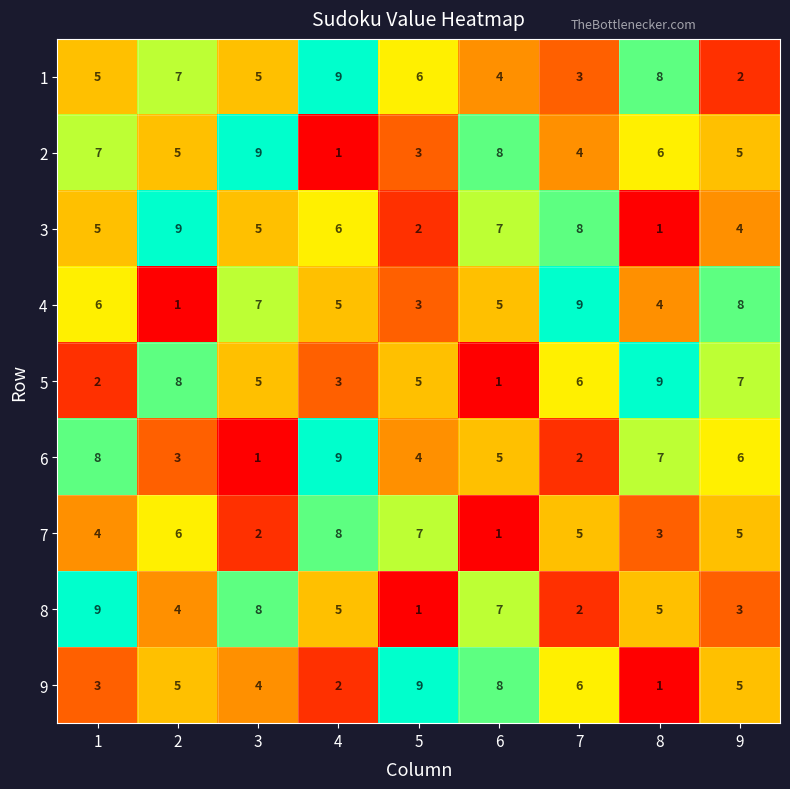

At which label does 3 reach its minimum?

8